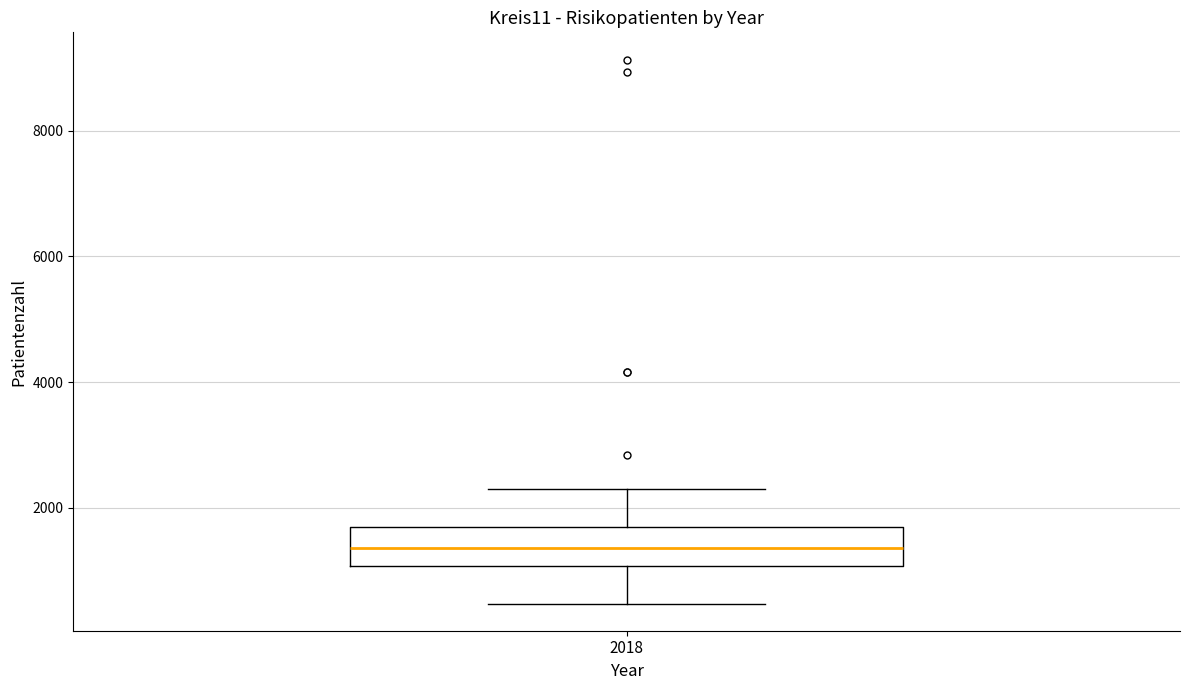

Read this box plot against the y-axis: the position of the median line, the range covered by the box, and the ends of both whiskers. The values are not printed on the chart, so give them approximately, as read against the axis.

median 1400, box 1000 to 1600, whiskers 400 to 2200